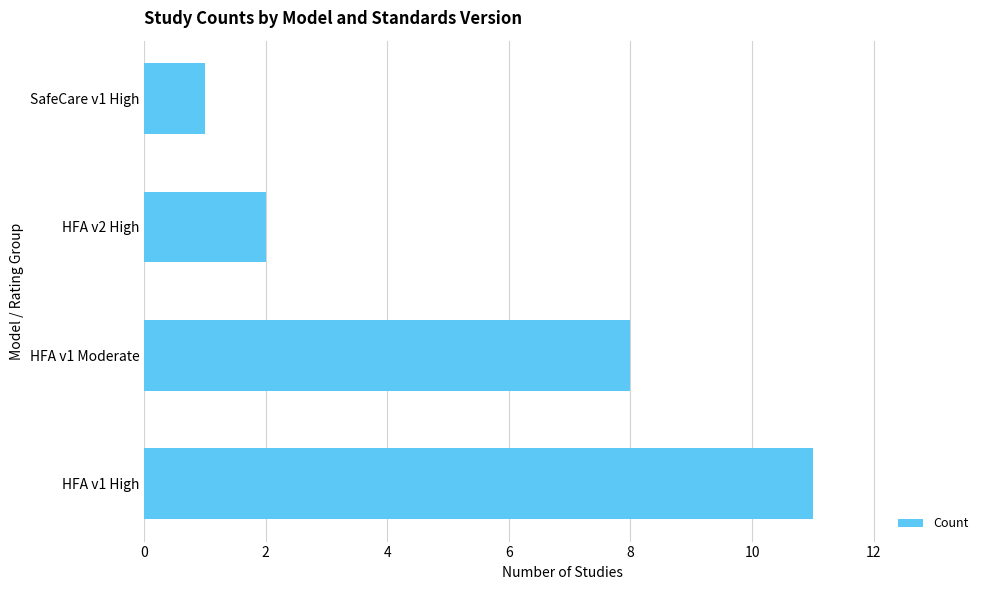

The value at HFA v1 High is 19. True or false?

False